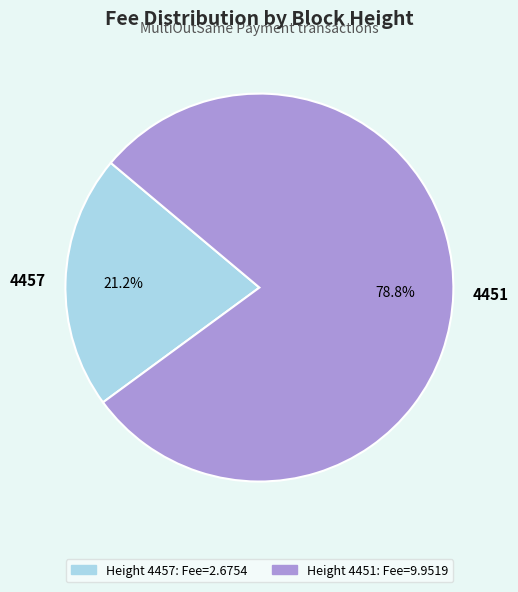

What percentage is the 4457 slice, to the nearest percent?

21%